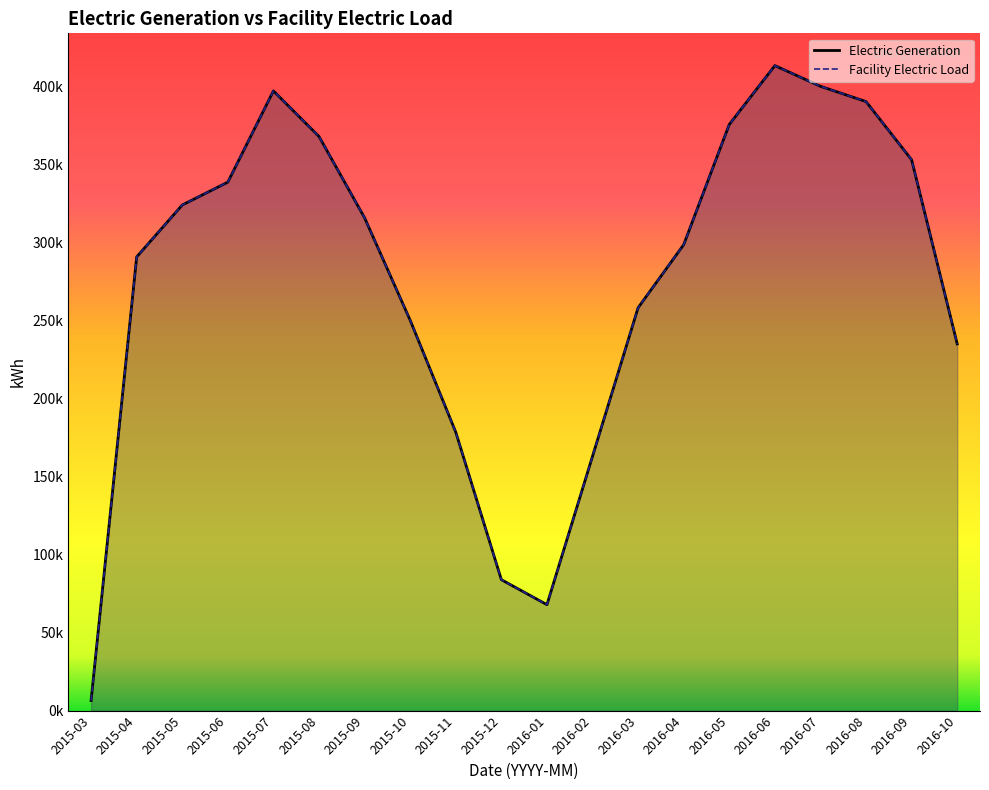

True or false: Electric Generation has a value of 125265.2 at 2015-06.

False